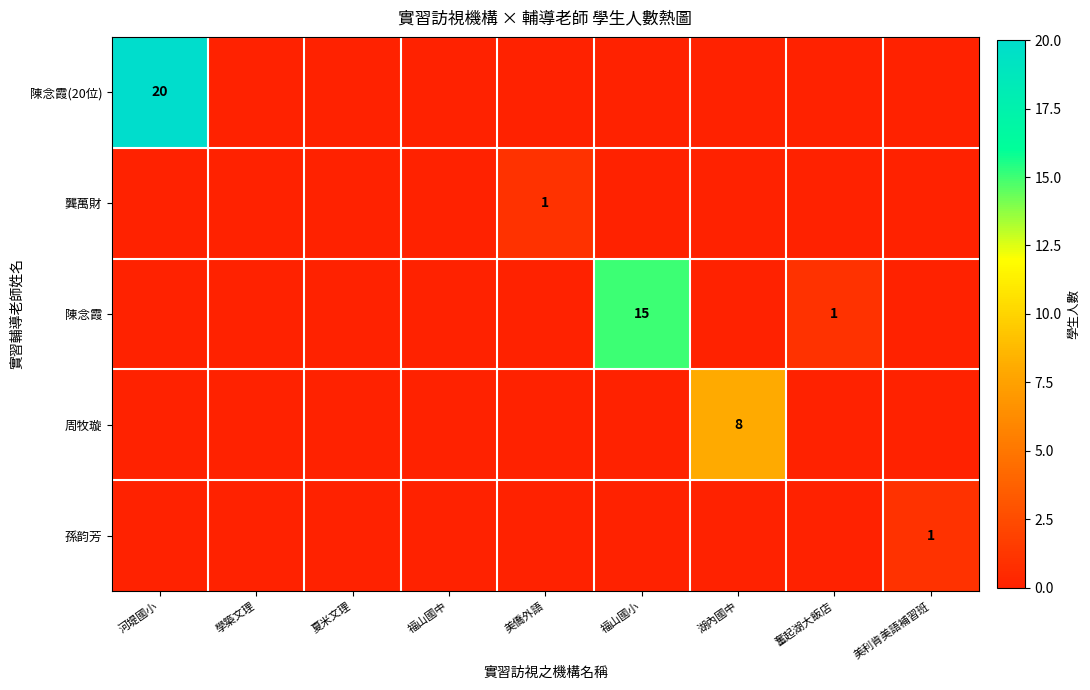

Is it true that 孫韵芳 equals 0 at 奮起湖大飯店?

True